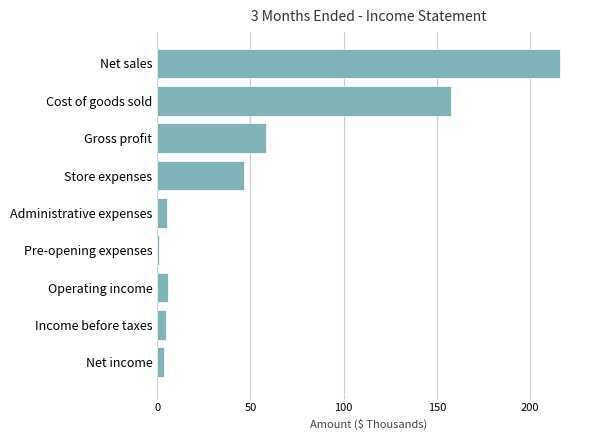

What is the difference between the maximum and minimum values?

215.2